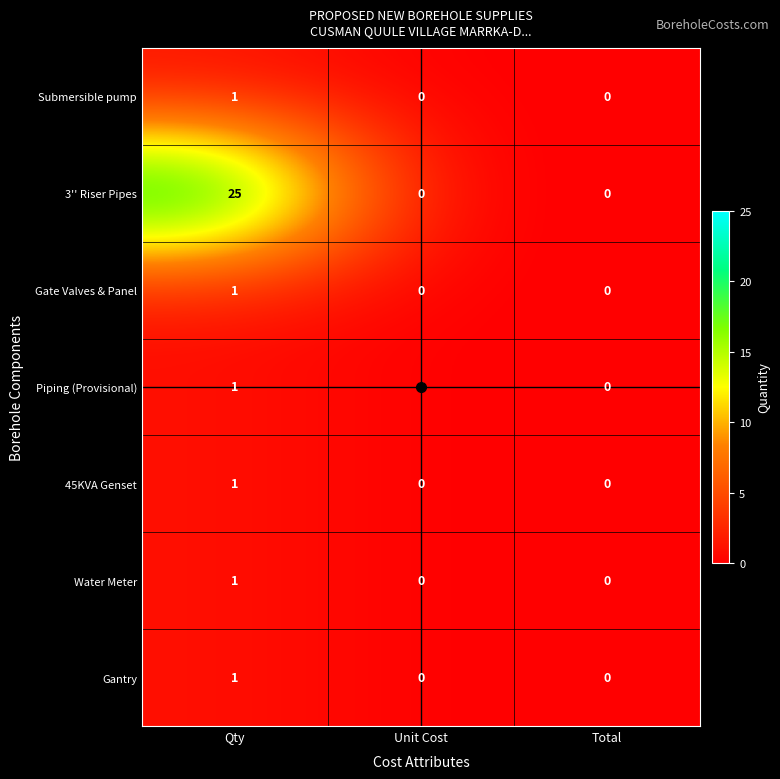

How many categories are shown in the chart?

3